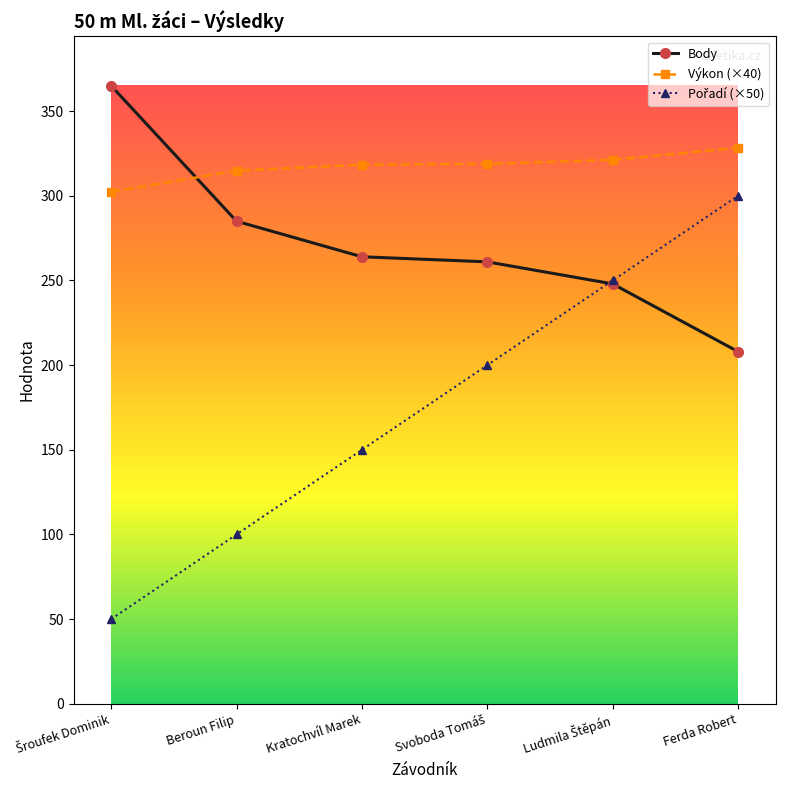

What is the maximum value for Body?

365.0